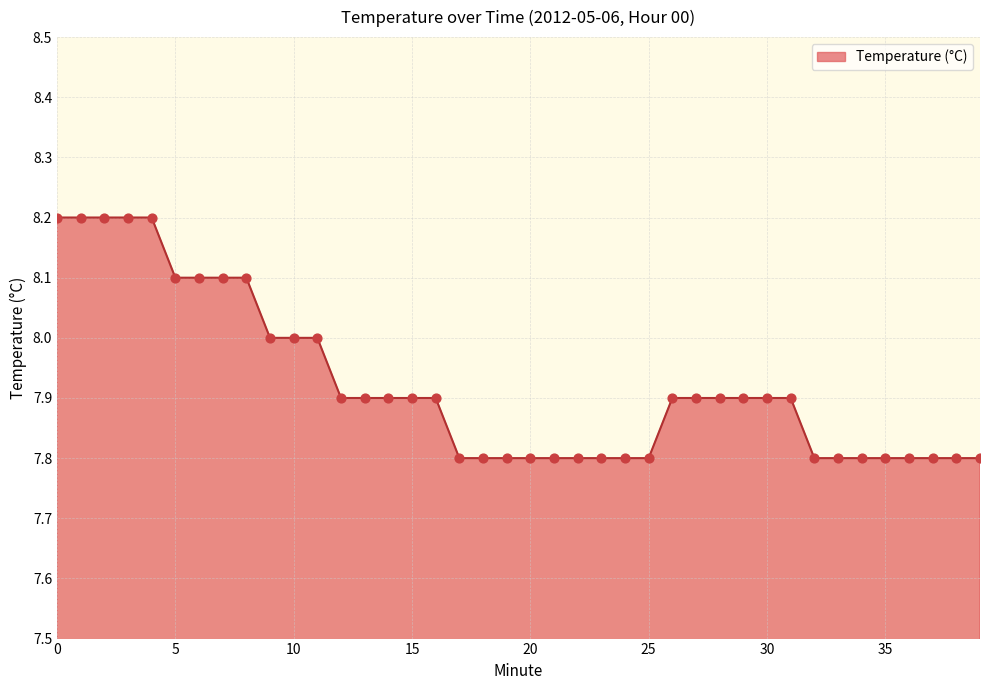

What is the smallest value displayed?

7.8